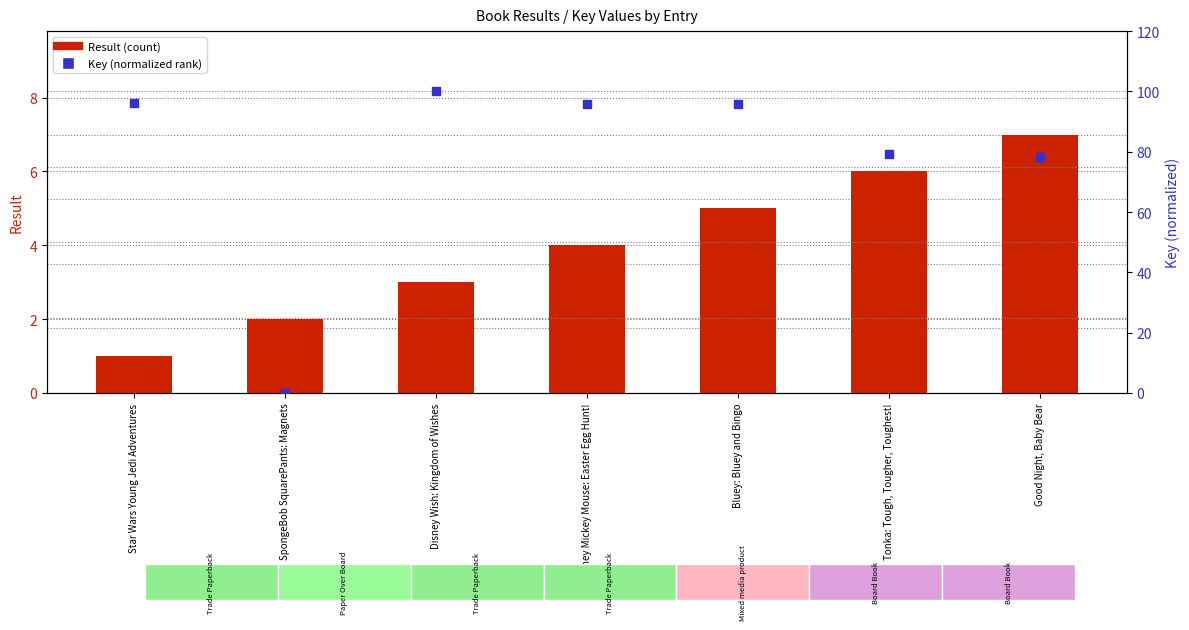

Which series has the largest total across all categories?

Key (normalized 0-100)